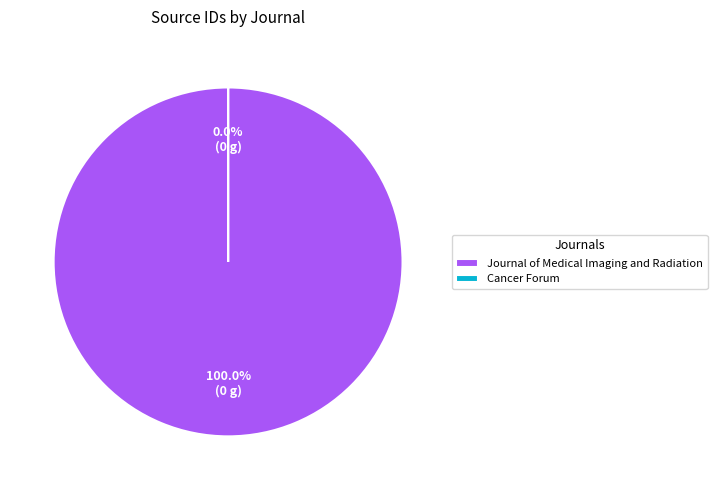

Is it true that Cancer Forum is 0% of the pie?

True